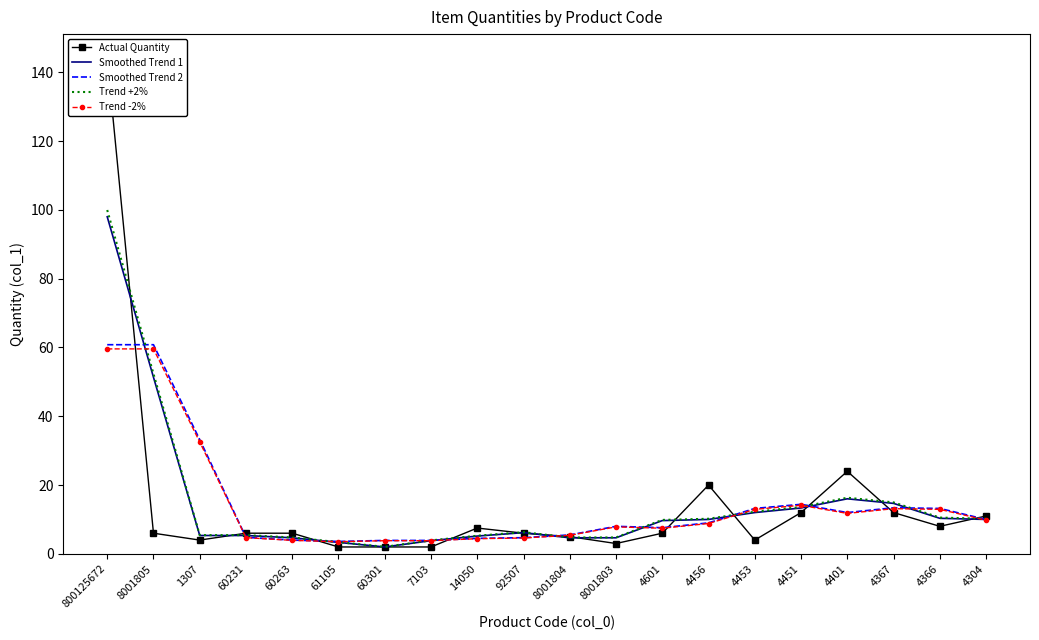

Which series has the largest total across all categories?

Trend +2%